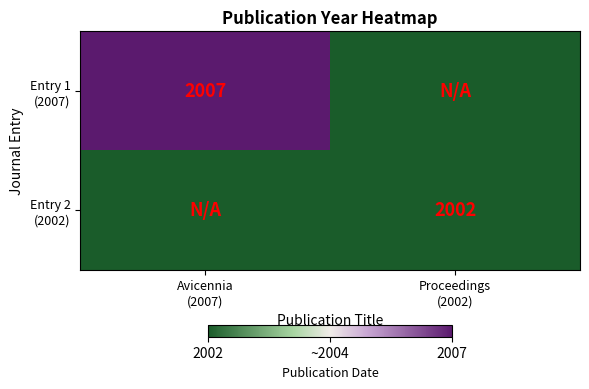

List the series in order of their peak value, lowest first.

Entry 2 (2002), Entry 1 (2007)